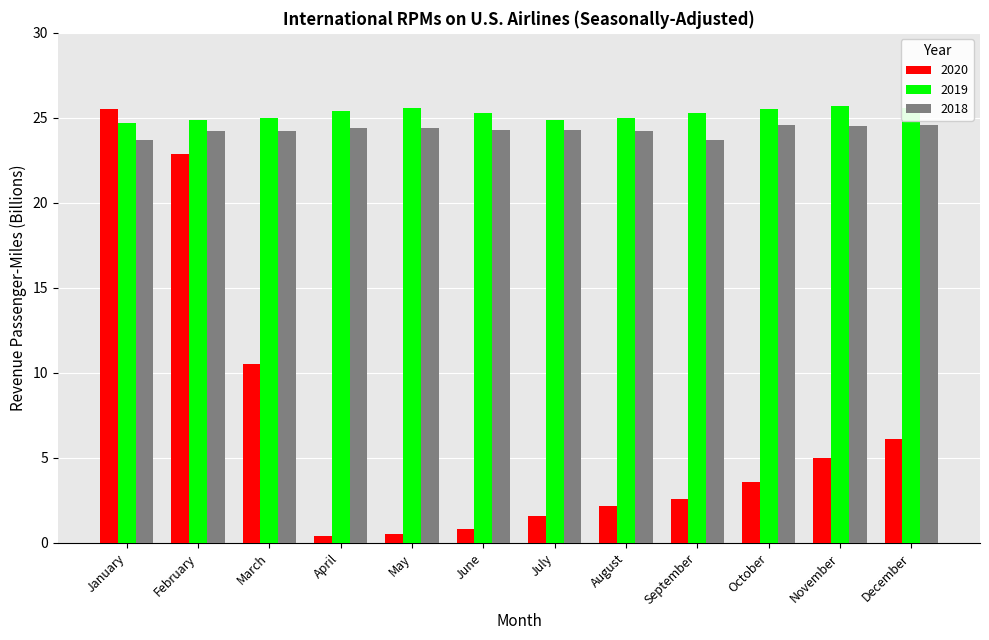

What is the total value across all series at March?

59.7